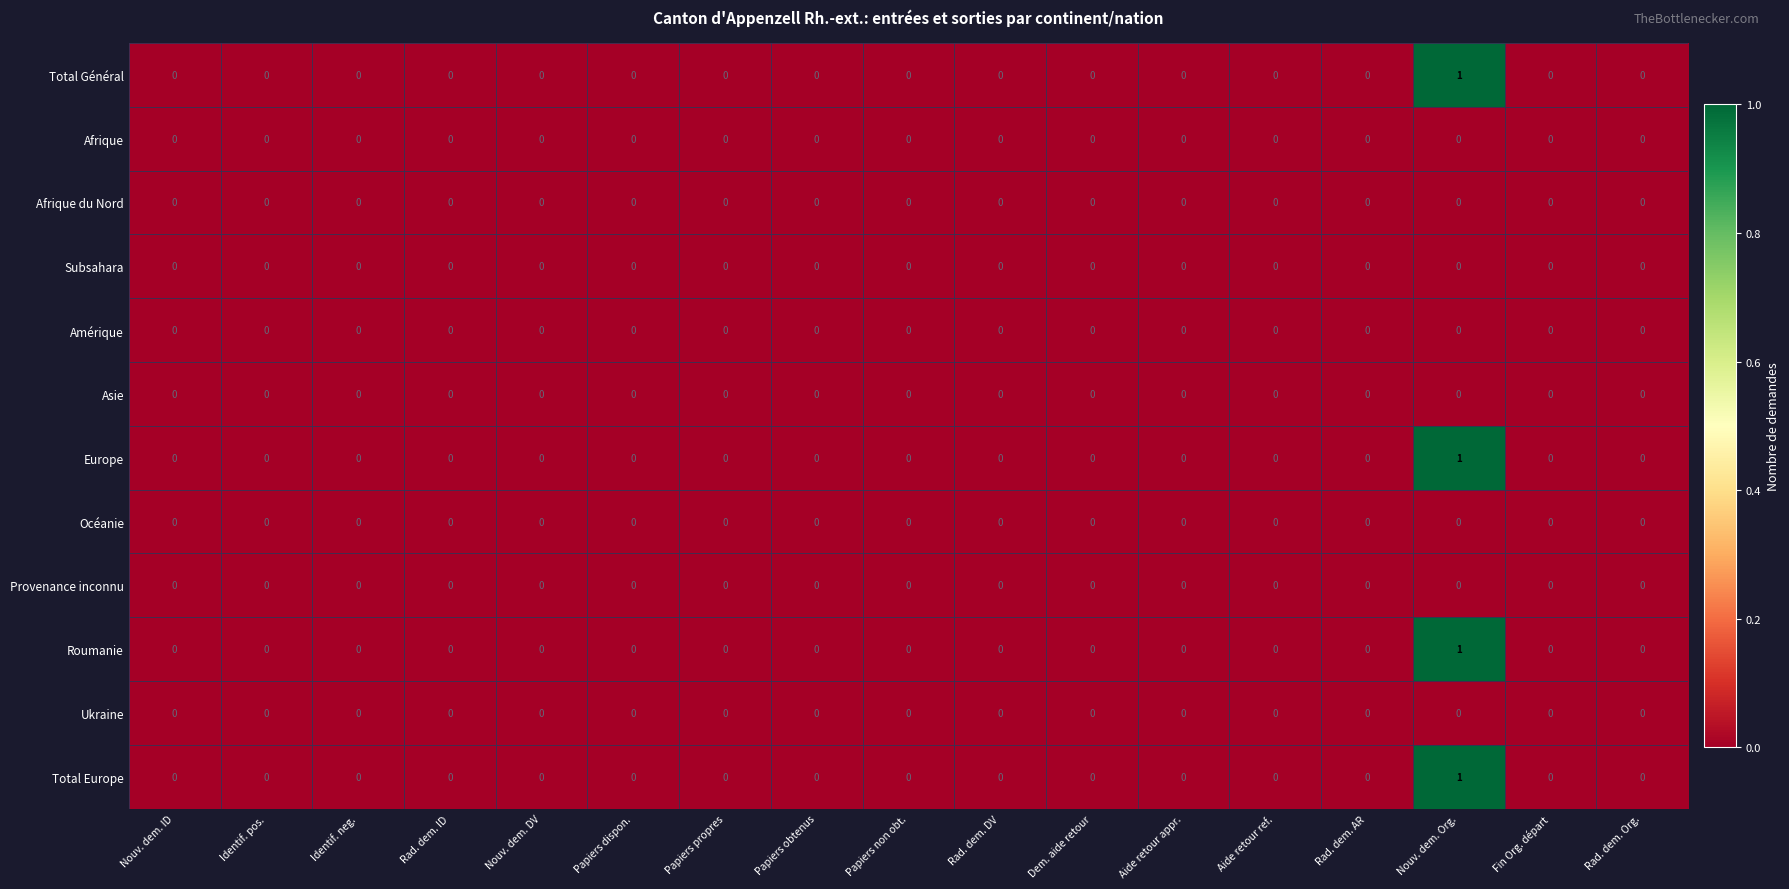

At which category is the sum across all series the highest?

Nouv. dem. Org.